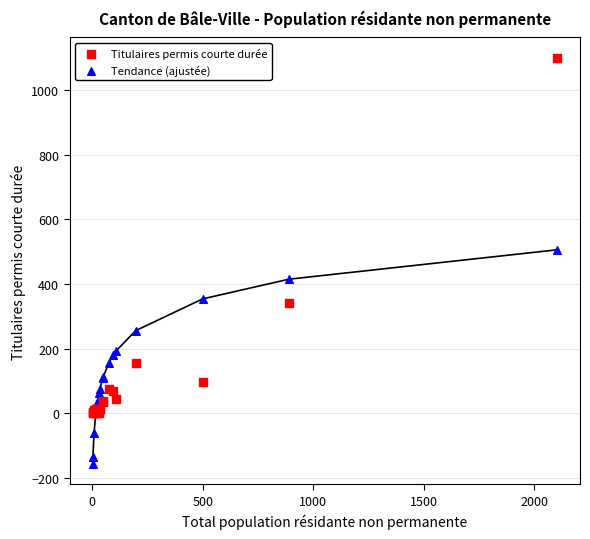

Which series contains the lowest Y value?

Tendance (ajustée)